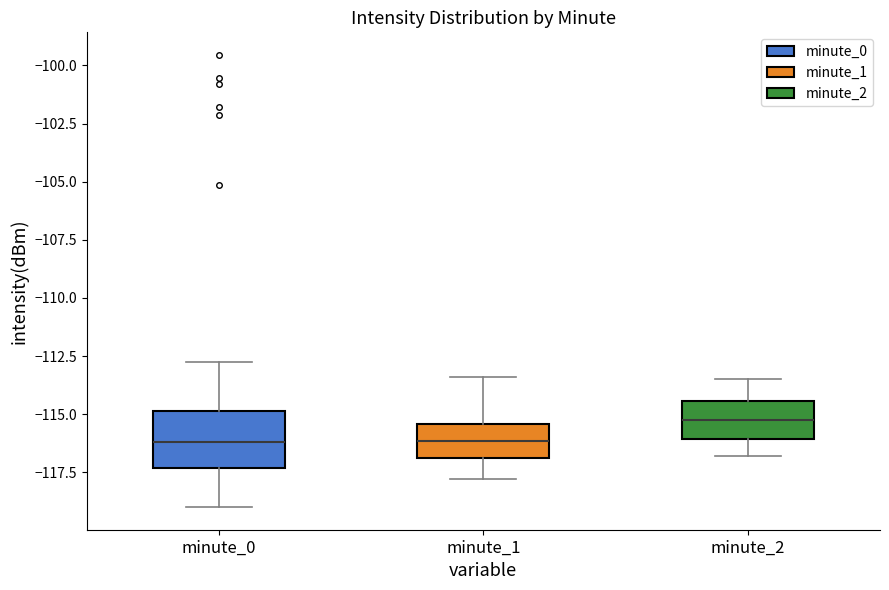

Reading left to right, transcribe this box plot: for each box, give where its median line is, the range the box spans, and where its two whiskers end, as read against the y-axis. The values are not printed on the chart, so give them approximately, as read against the axis.

minute_0: median -116.0, box -117.5 to -115.0, whiskers -119.0 to -113.0
minute_1: median -116.0, box -117.0 to -115.5, whiskers -118.0 to -113.5
minute_2: median -115.0, box -116.0 to -114.5, whiskers -117.0 to -113.5